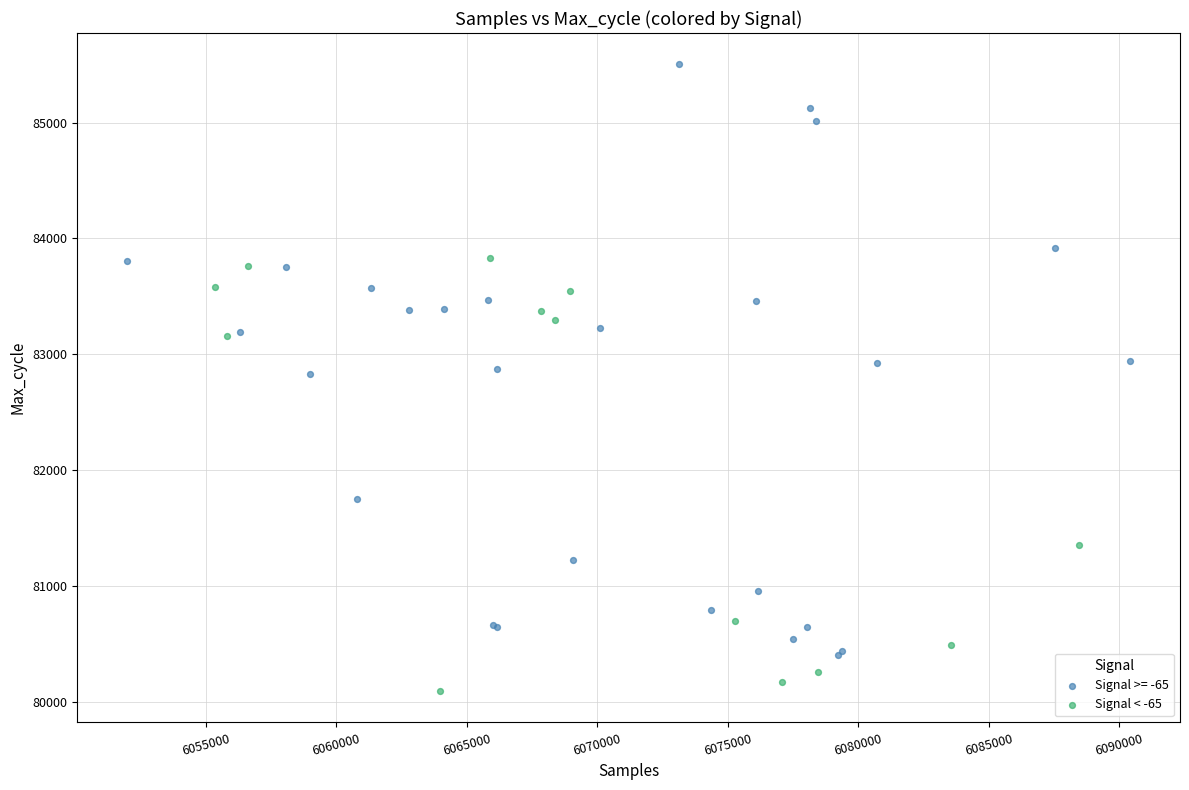

Which series has the largest Y range (max minus min)?

Signal >= -65